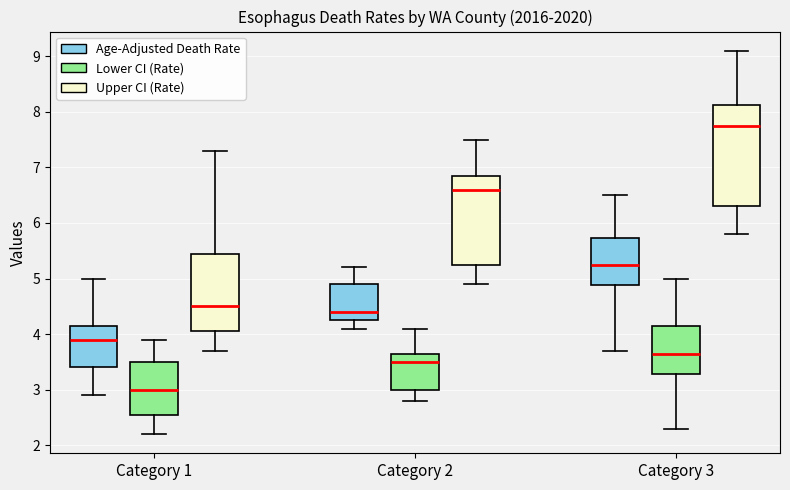

Reading left to right, transcribe this box plot: for each box, give where its median line is, the range the box spans, and where its two whiskers end, as read against the y-axis. The values are not printed on the chart, so give them approximately, as read against the axis.

Category 1 (Age-Adjusted Death Rate): median 3.9, box 3.4 to 4.2, whiskers 2.9 to 5.0
Category 1 (Lower CI (Rate)): median 3.0, box 2.6 to 3.5, whiskers 2.2 to 3.9
Category 1 (Upper CI (Rate)): median 4.5, box 4.1 to 5.5, whiskers 3.7 to 7.3
Category 2 (Age-Adjusted Death Rate): median 4.4, box 4.3 to 4.9, whiskers 4.1 to 5.2
Category 2 (Lower CI (Rate)): median 3.5, box 3.0 to 3.7, whiskers 2.8 to 4.1
Category 2 (Upper CI (Rate)): median 6.6, box 5.3 to 6.9, whiskers 4.9 to 7.5
Category 3 (Age-Adjusted Death Rate): median 5.3, box 4.9 to 5.7, whiskers 3.7 to 6.5
Category 3 (Lower CI (Rate)): median 3.7, box 3.3 to 4.2, whiskers 2.3 to 5.0
Category 3 (Upper CI (Rate)): median 7.8, box 6.3 to 8.1, whiskers 5.8 to 9.1